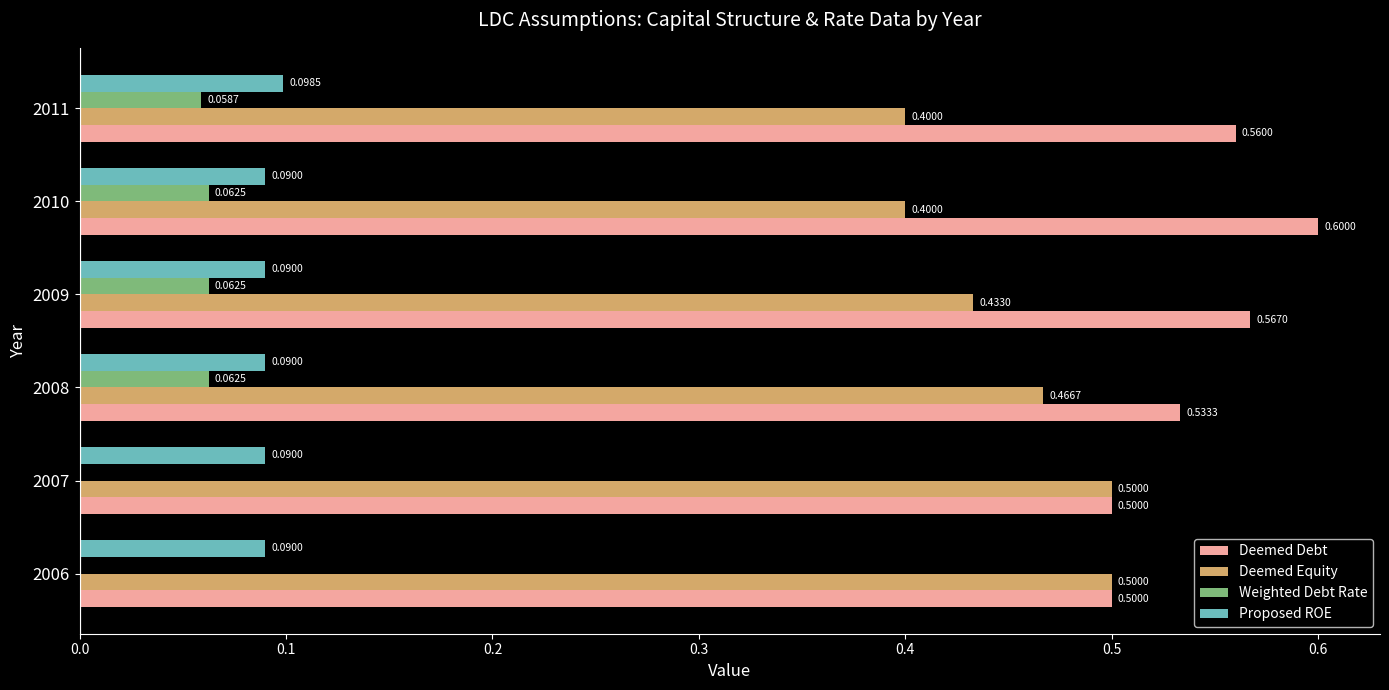

Between 2007 and 2011, which series saw the biggest shift?

Deemed Equity